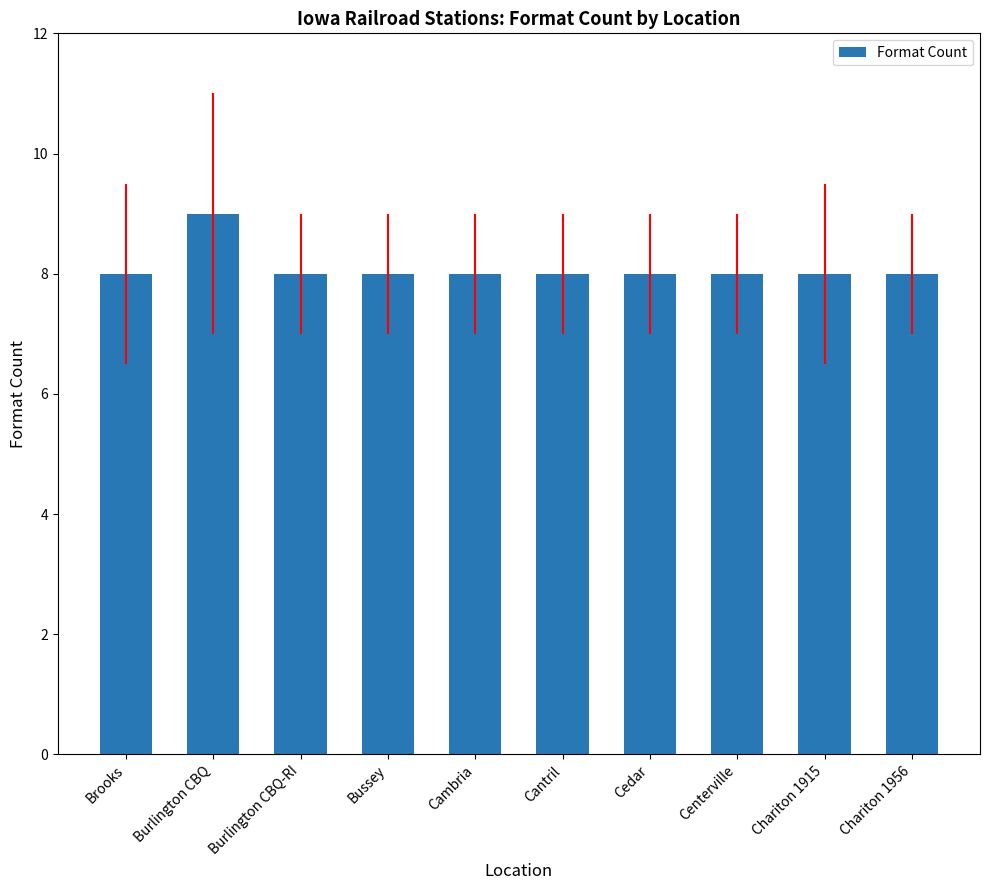

Which has a higher value, Chariton 1956 or Burlington CBQ?

Burlington CBQ